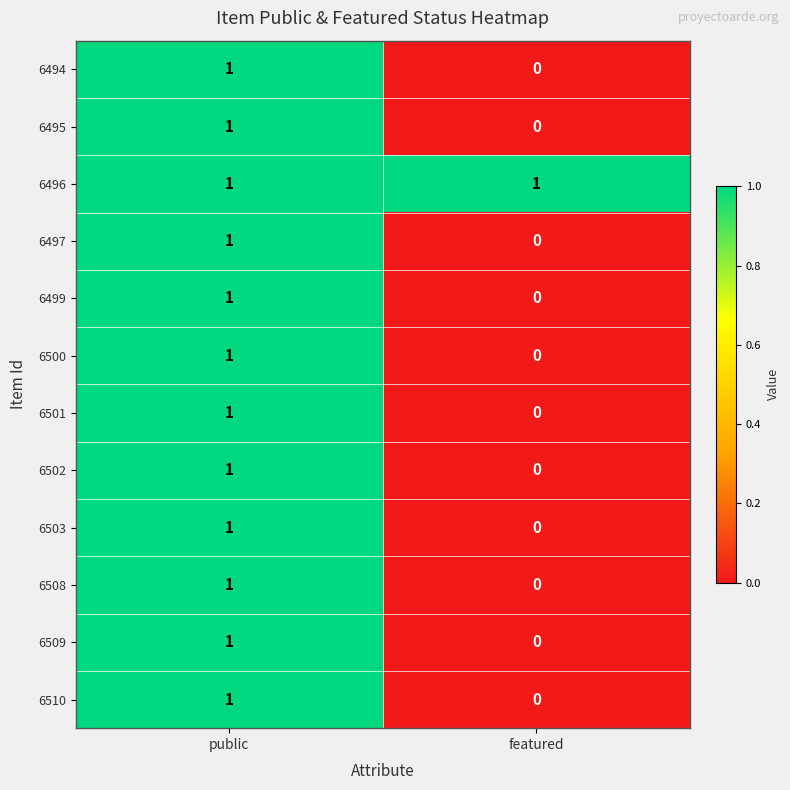

True or false: 6500 has a value of 1 at featured.

False